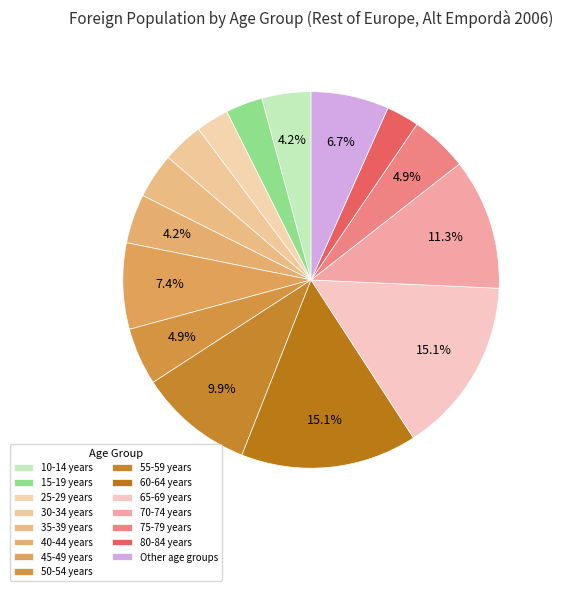

Is there any slice that represents more than half of the pie?

No